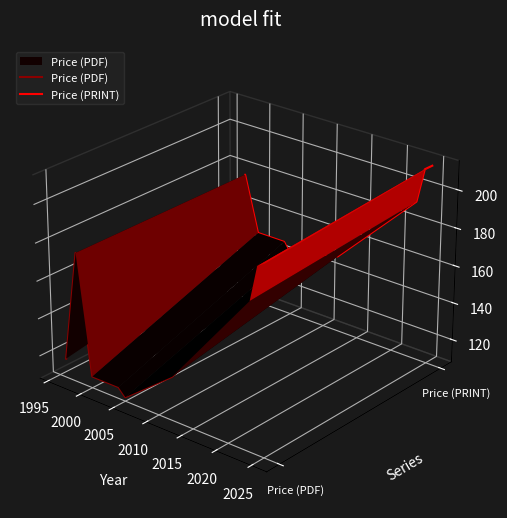

What are all the series names shown in the legend?

Price (PDF), Price (PRINT)